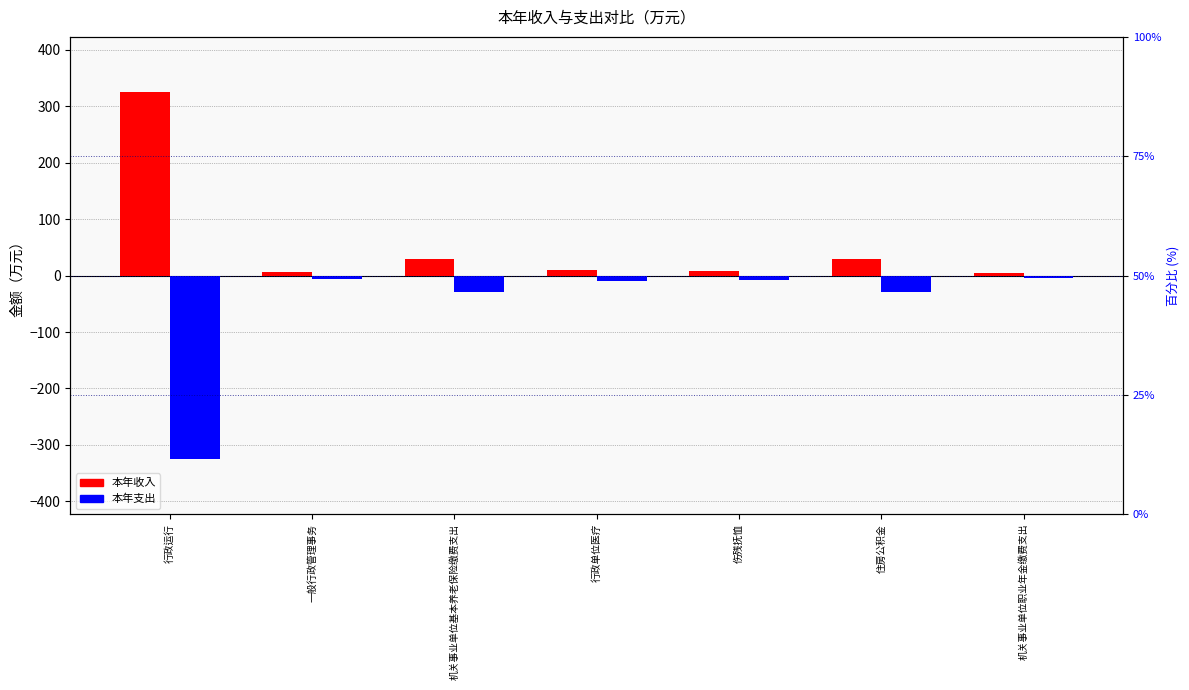

List the labels in order of 本年收入 value, smallest first.

机关事业单位职业年金缴费支出, 一般行政管理事务, 伤残抚恤, 行政单位医疗, 住房公积金, 机关事业单位基本养老保险缴费支出, 行政运行